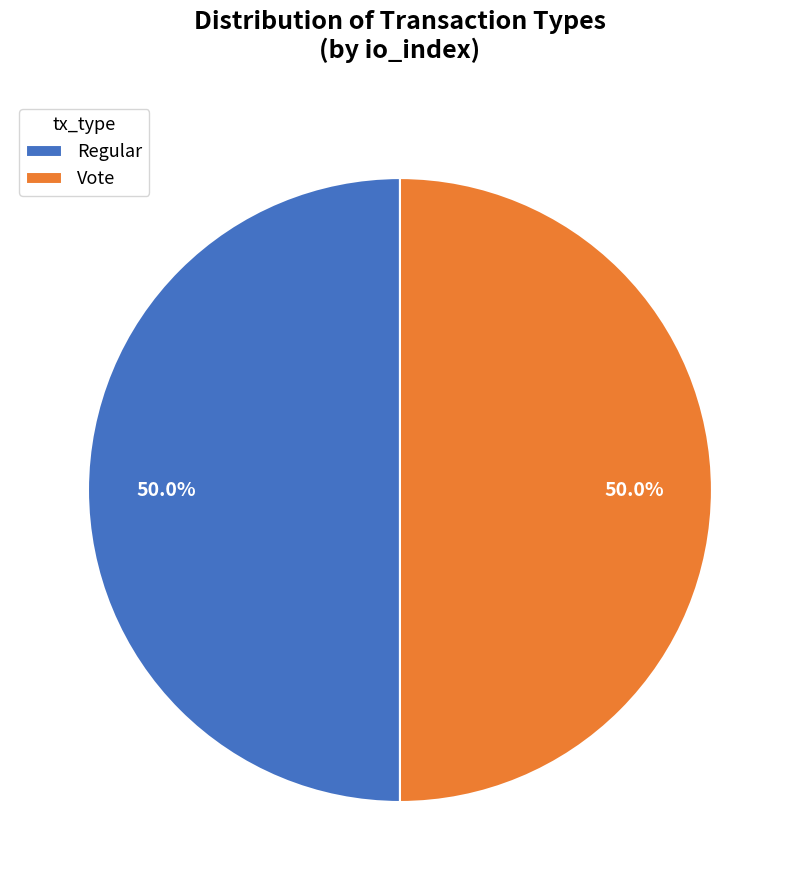

Count the number of slices in the pie.

2